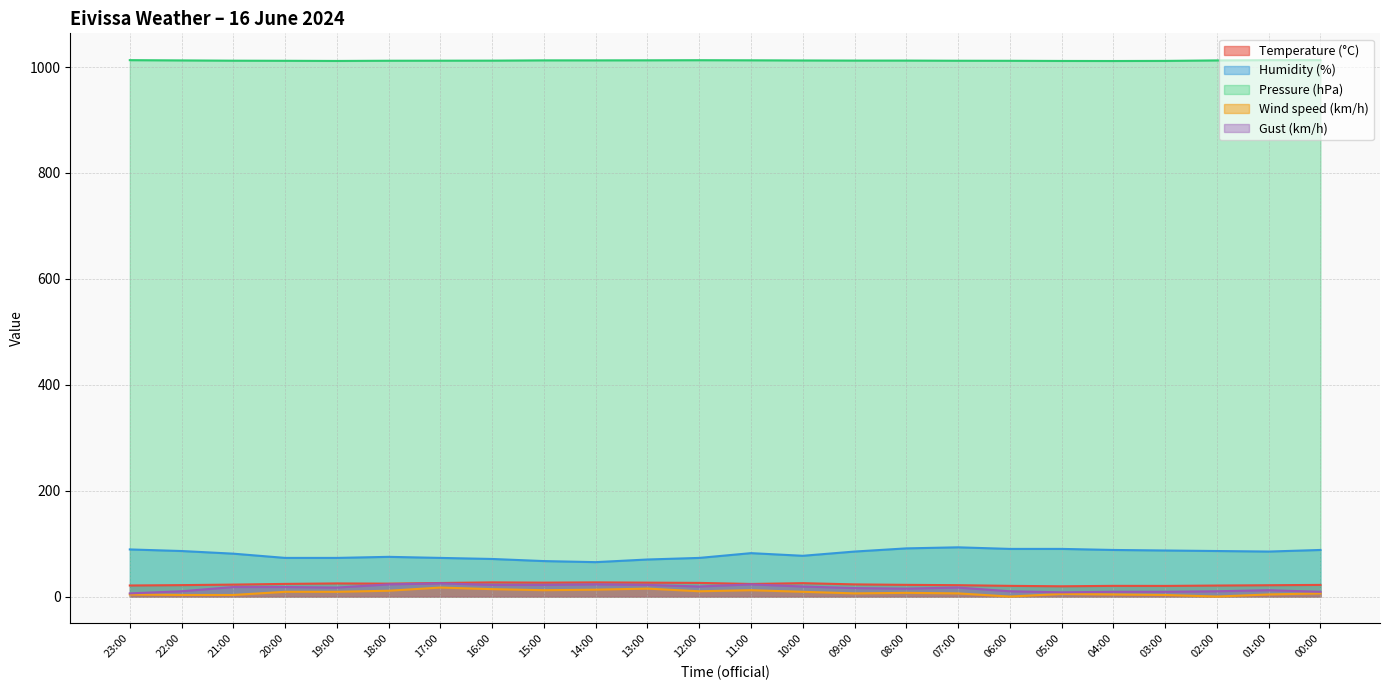

Does the chart display data point markers on the line(s)?

No